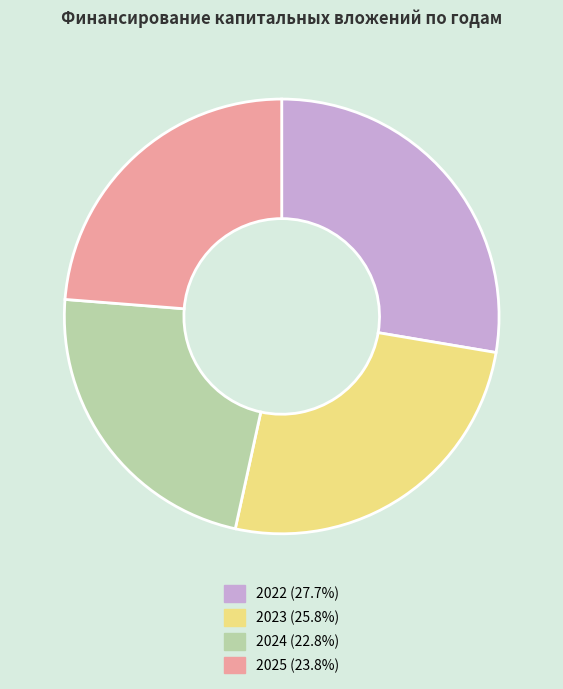

Which slice is the largest?

2022